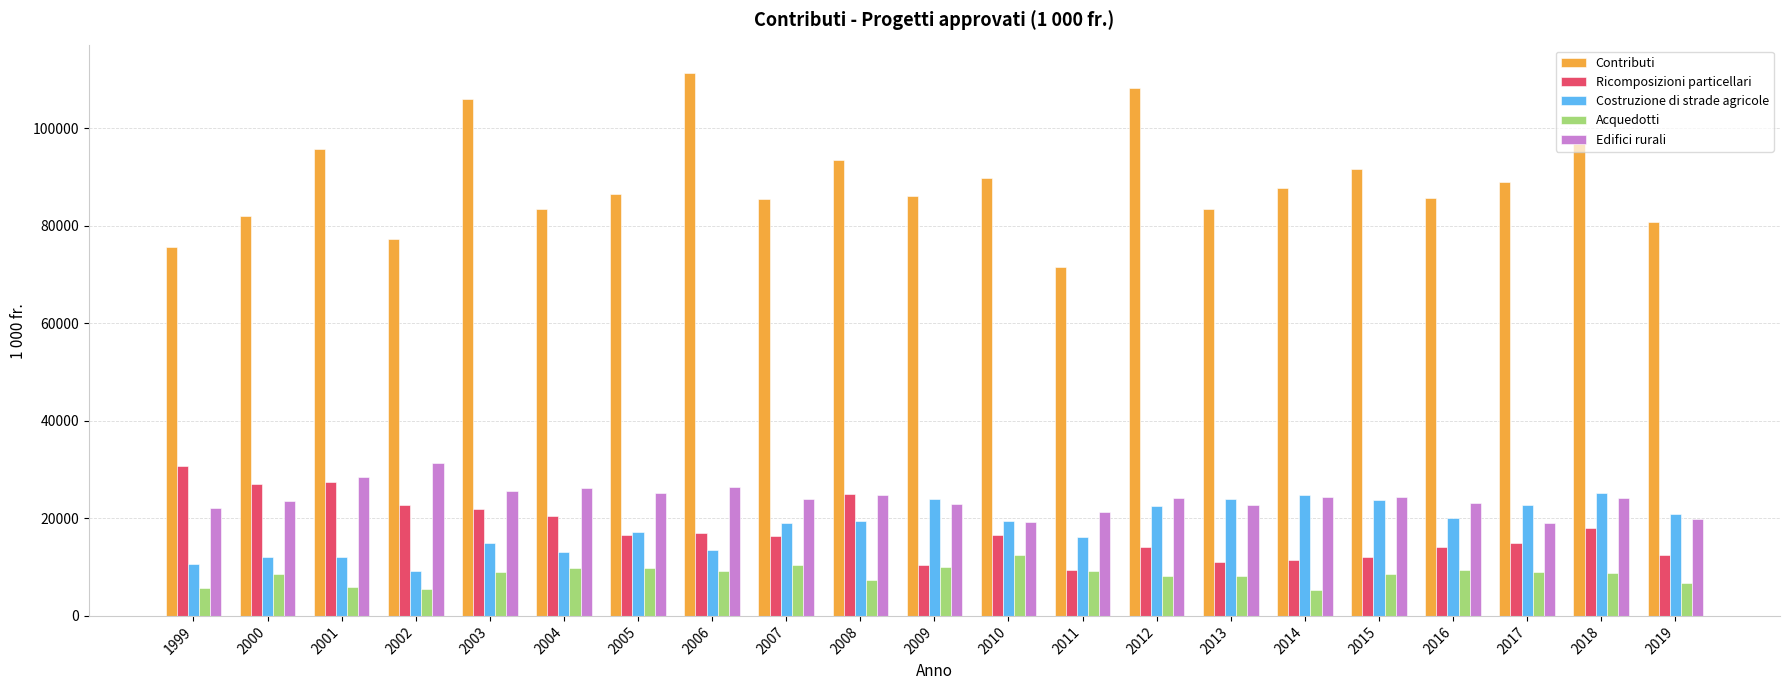

Is it true that Acquedotti equals 15328.9 at 2007?

False